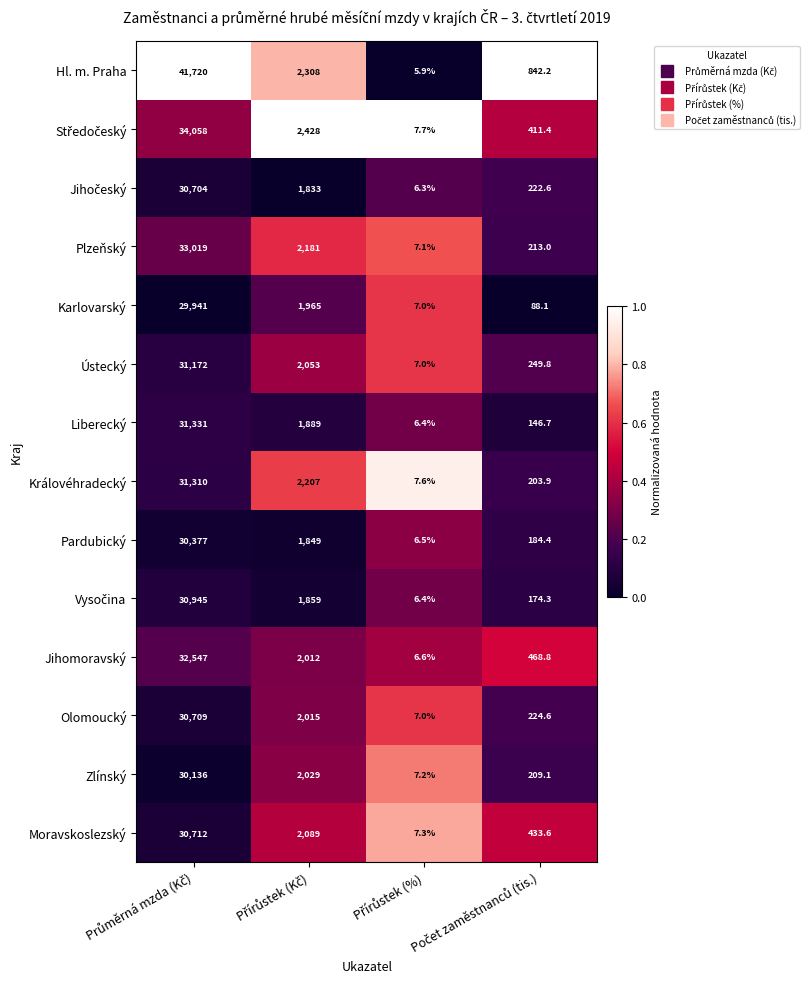

Which series has the widest spread of values?

Hl. m. Praha